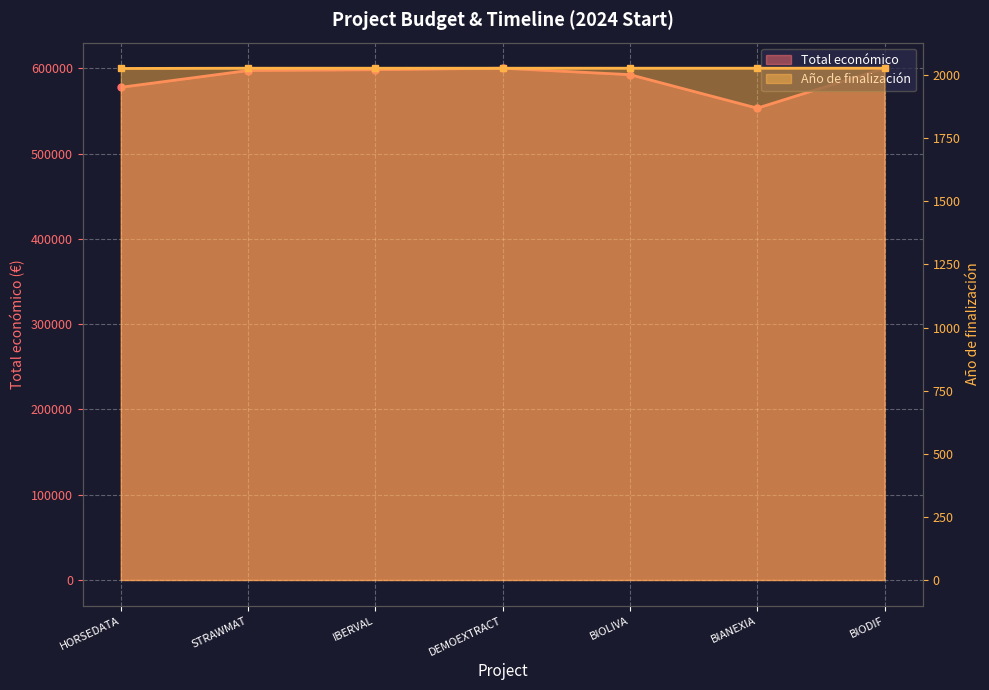

Is it true that Año de finalización equals 613 at BIOLIVA?

False